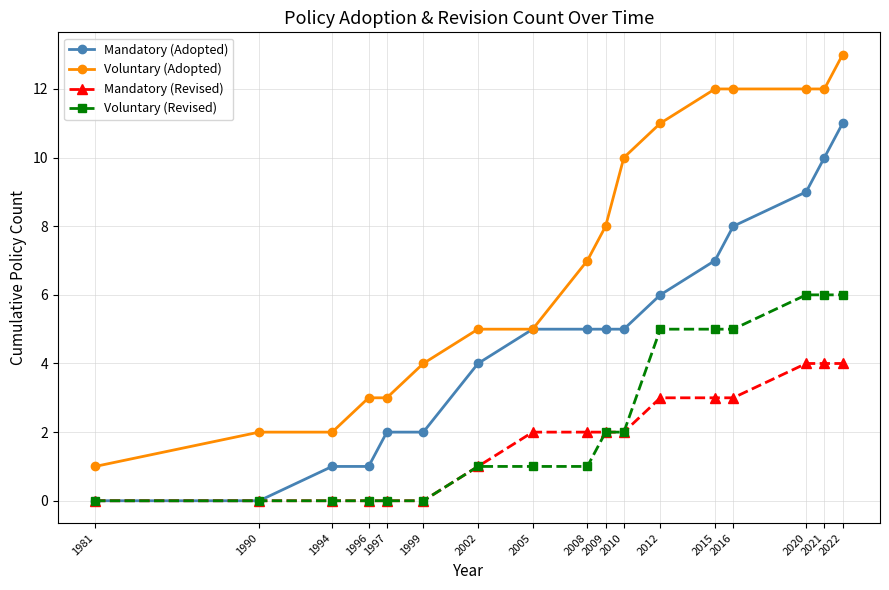

What is the difference between the second highest and second lowest values in the Voluntary (Revised) series?

6